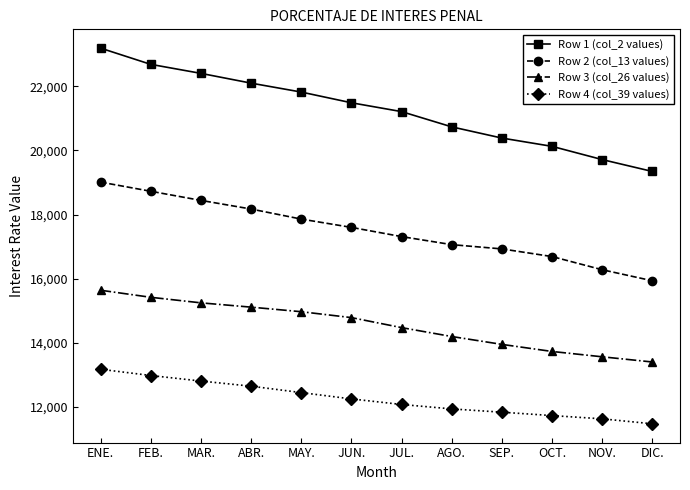

Rank the categories by Row 1 (col_2 values) value from lowest to highest.

DIC., NOV., OCT., SEP., AGO., JUL., JUN., MAY., ABR., MAR., FEB., ENE.